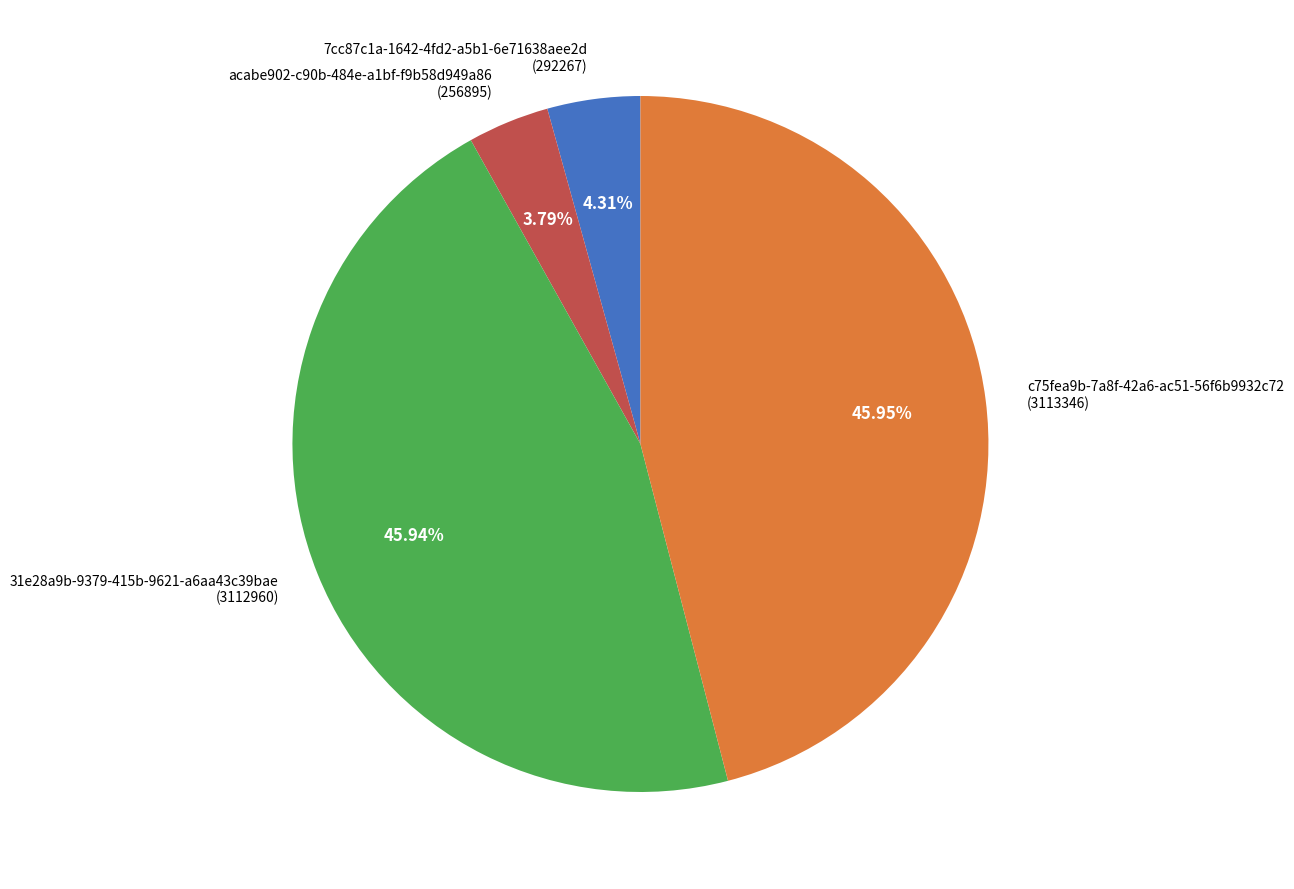

To the nearest percent, what is the average slice percentage?

25%